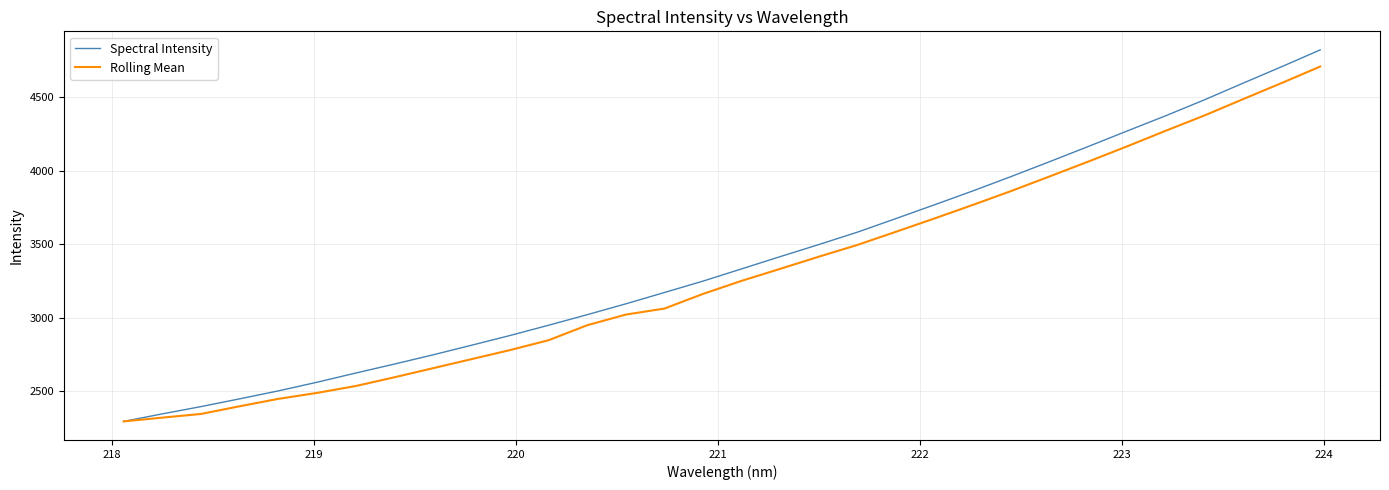

Which series has the widest spread of values?

Spectral Intensity